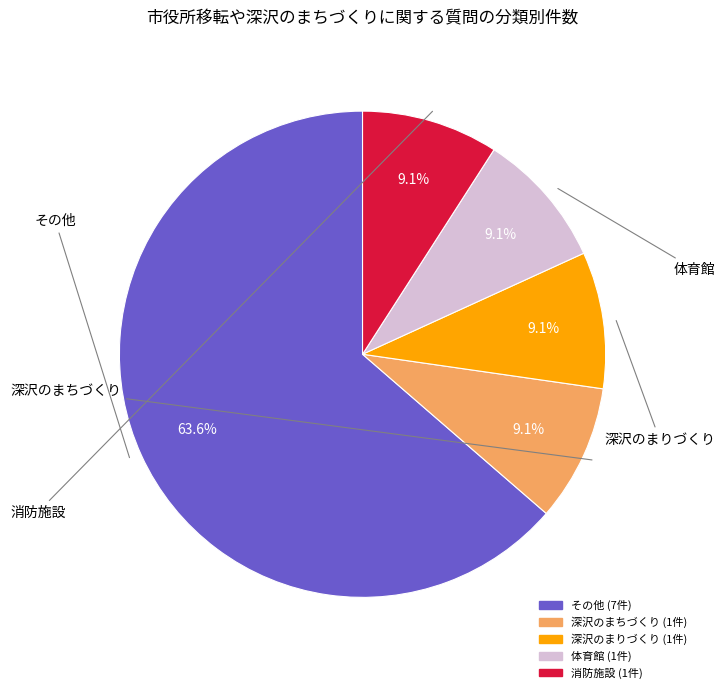

Count the number of slices in the pie.

5